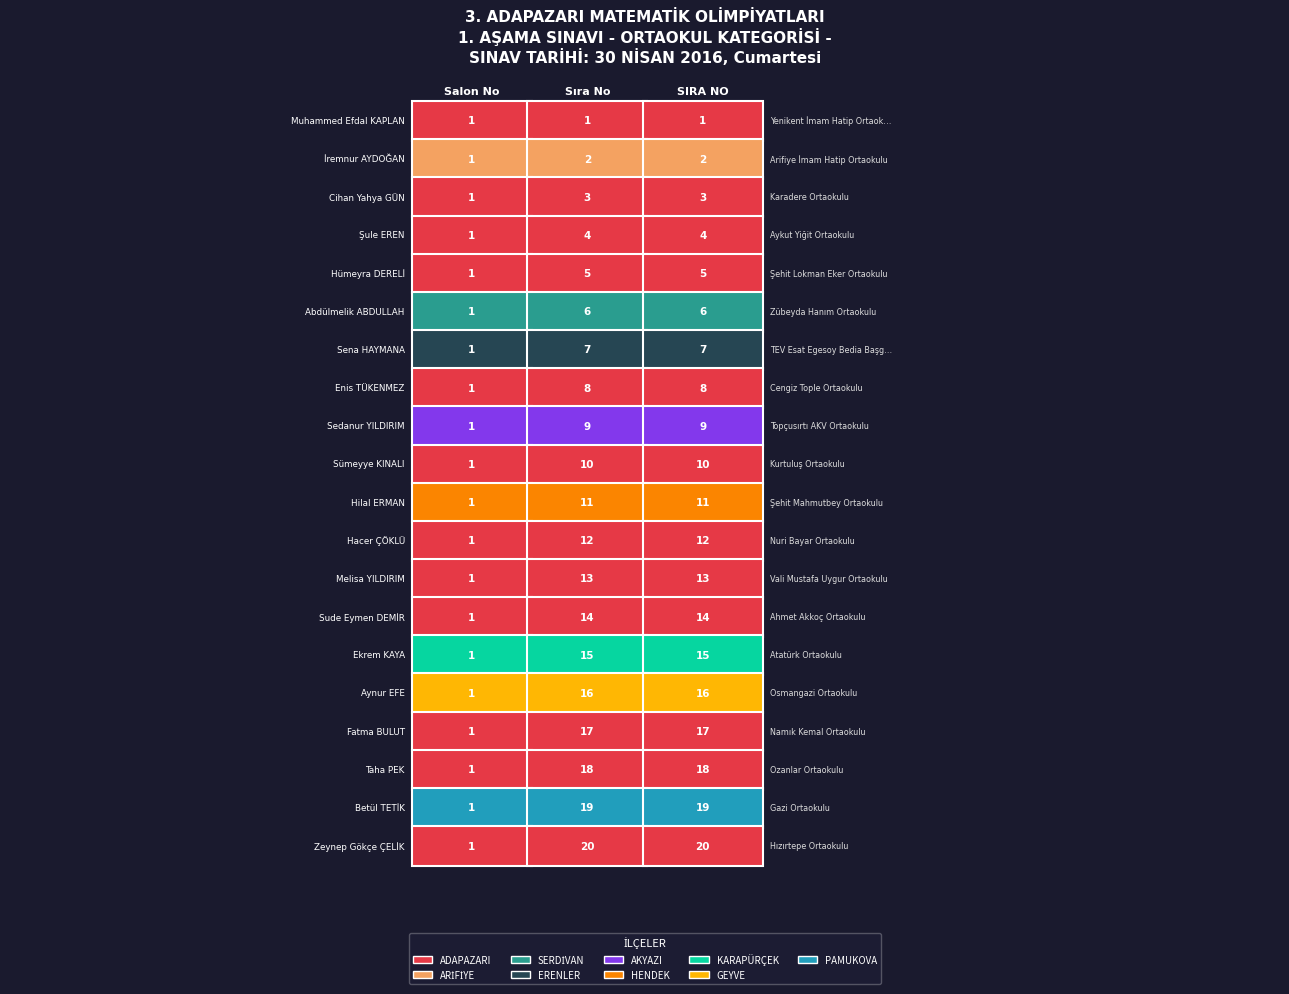

Is it true that Ekrem KAYA equals 1 at 0?

True